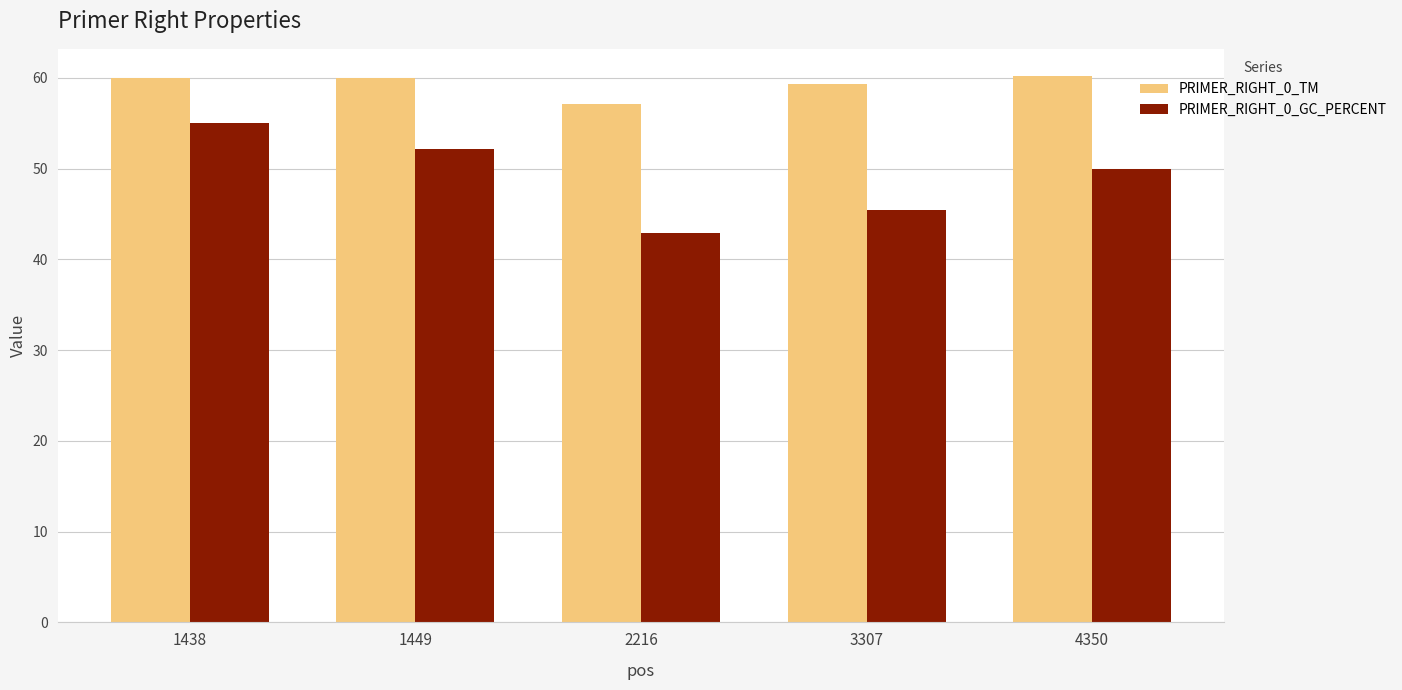

How many data points in PRIMER_RIGHT_0_GC_PERCENT are less than 50?

2